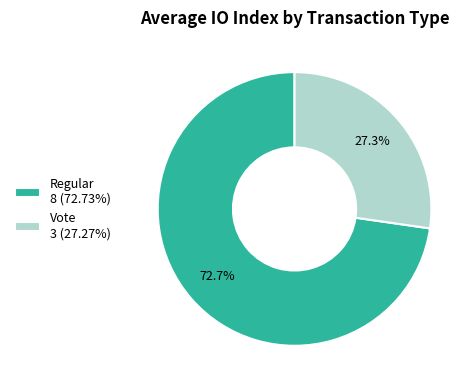

Does Vote represent more than half of the total?

No